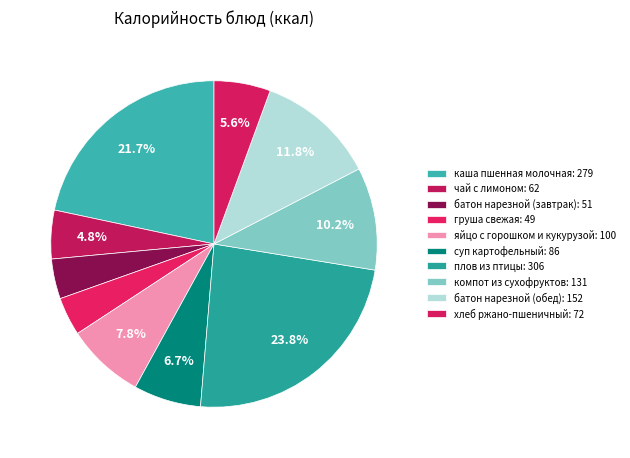

What is the smallest slice in the pie chart?

груша свежая